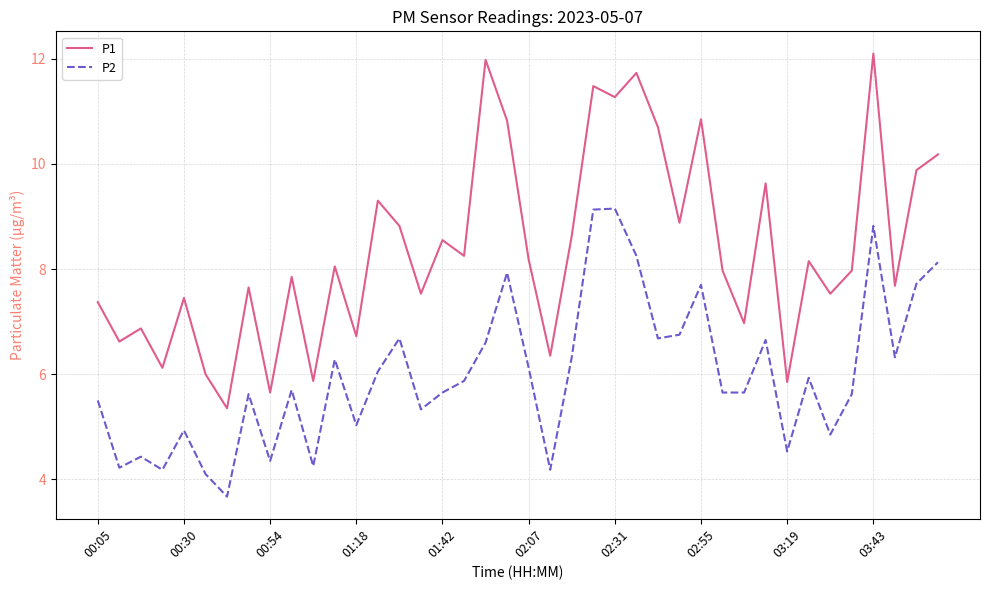

Rank the series by their average value, from highest to lowest.

P1, P2